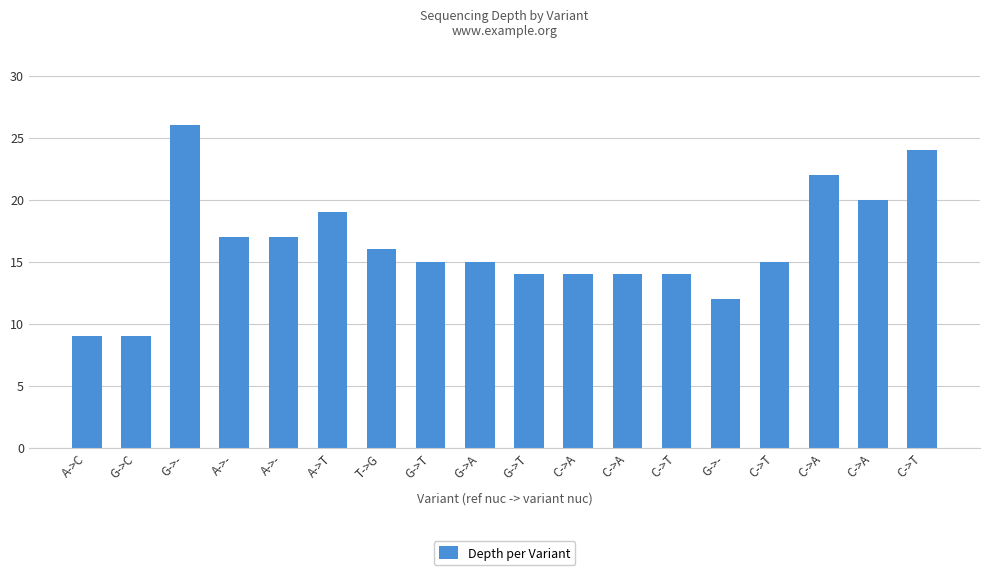

What is the sum of all values?

292